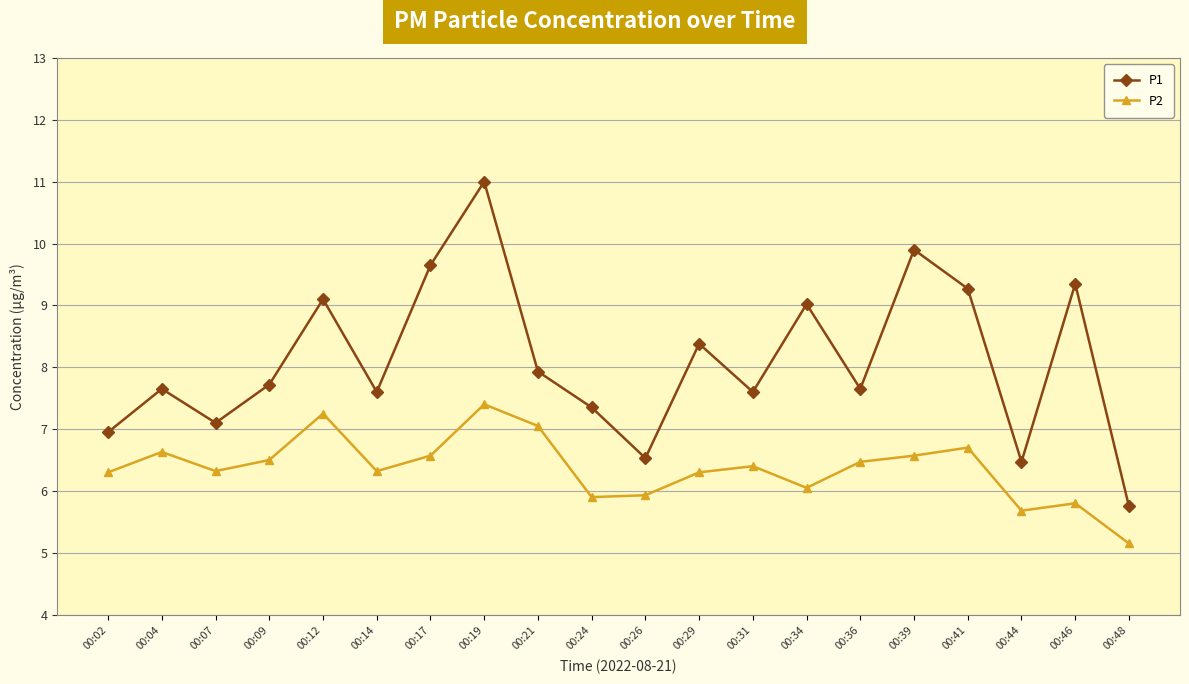

What is the maximum value for P2?

7.4